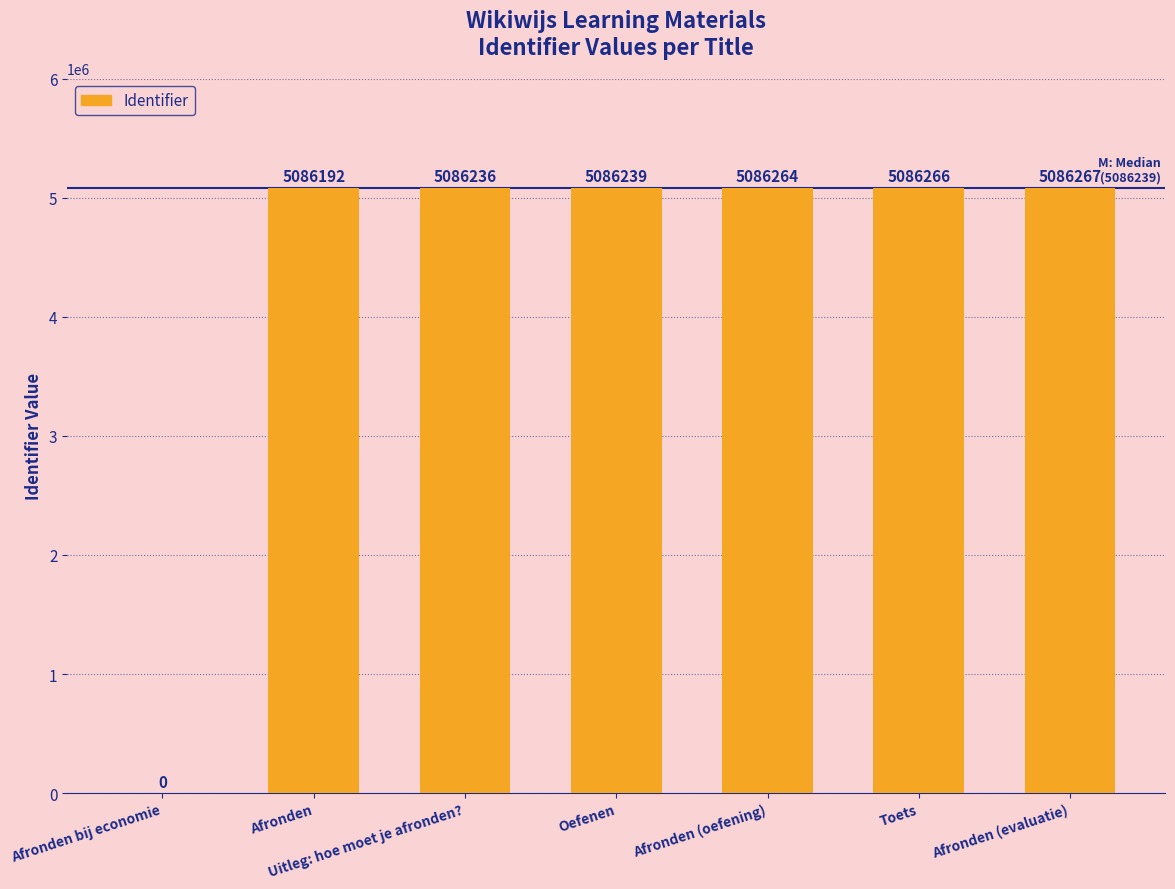

How many distinct data groups are displayed?

1